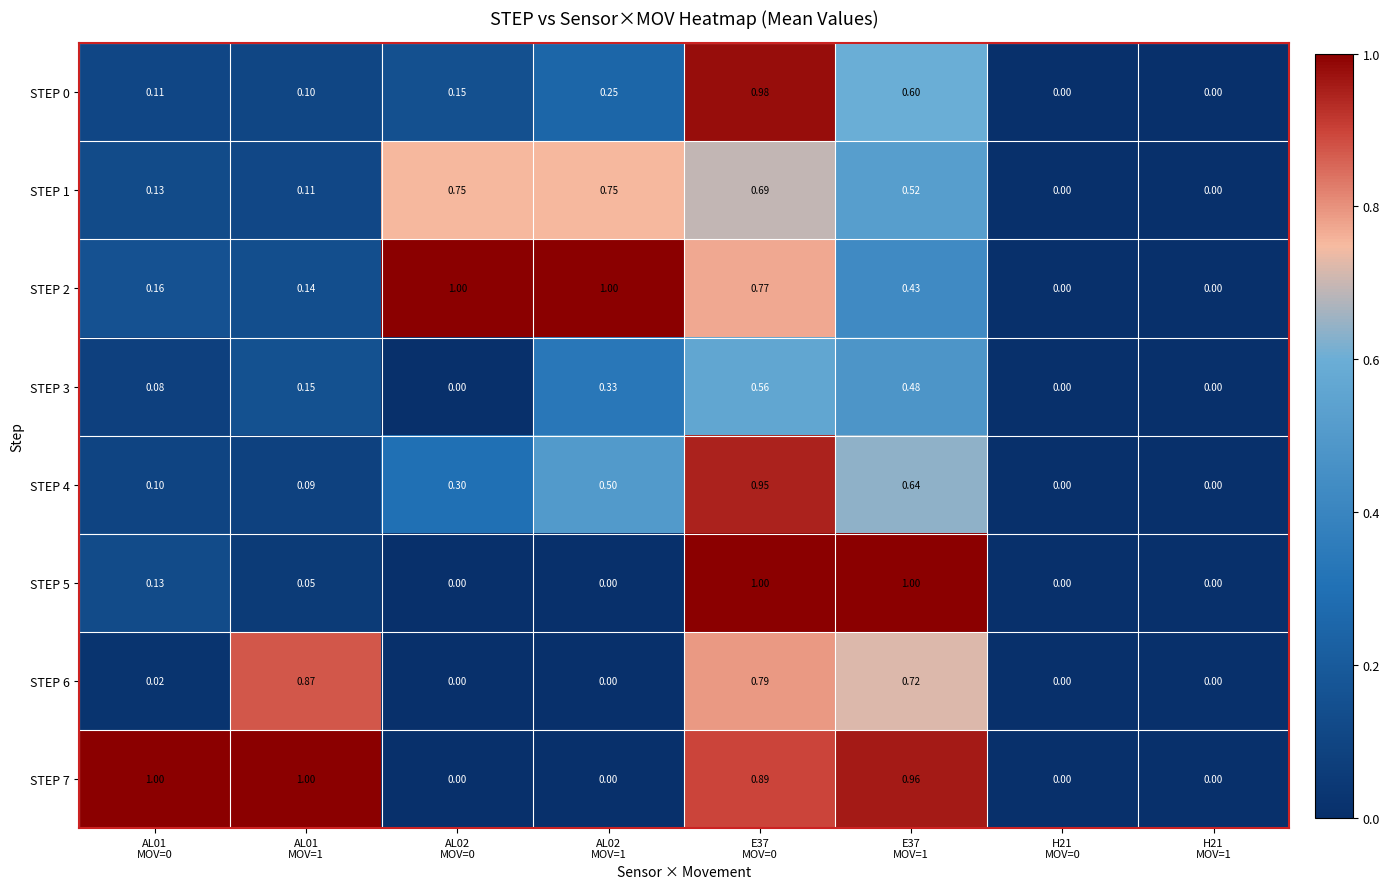

How many categories are shown in the chart?

8